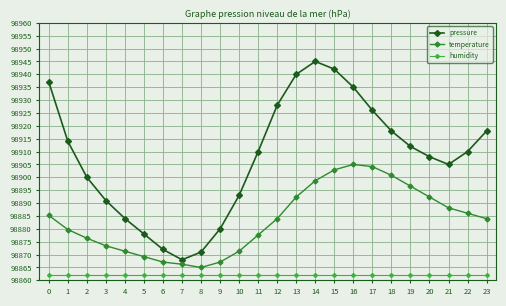

Which series has the largest range (max minus min)?

pressure